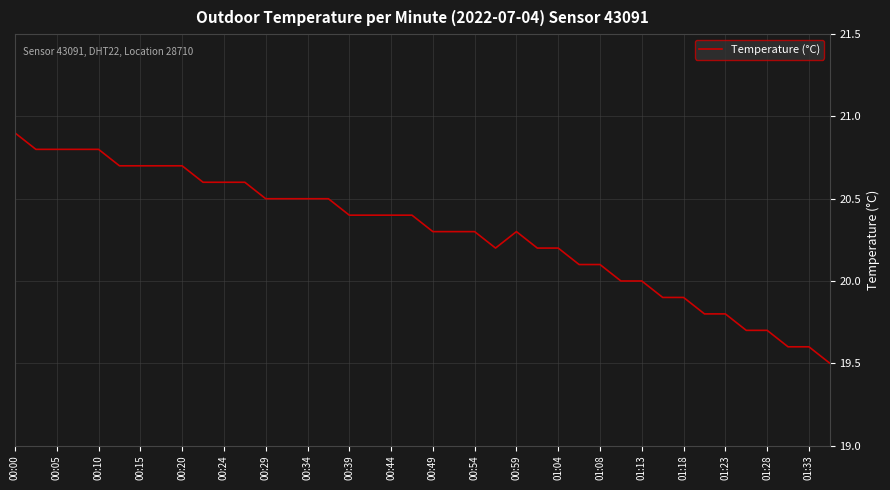

What is the minimum value shown in the chart?

19.5